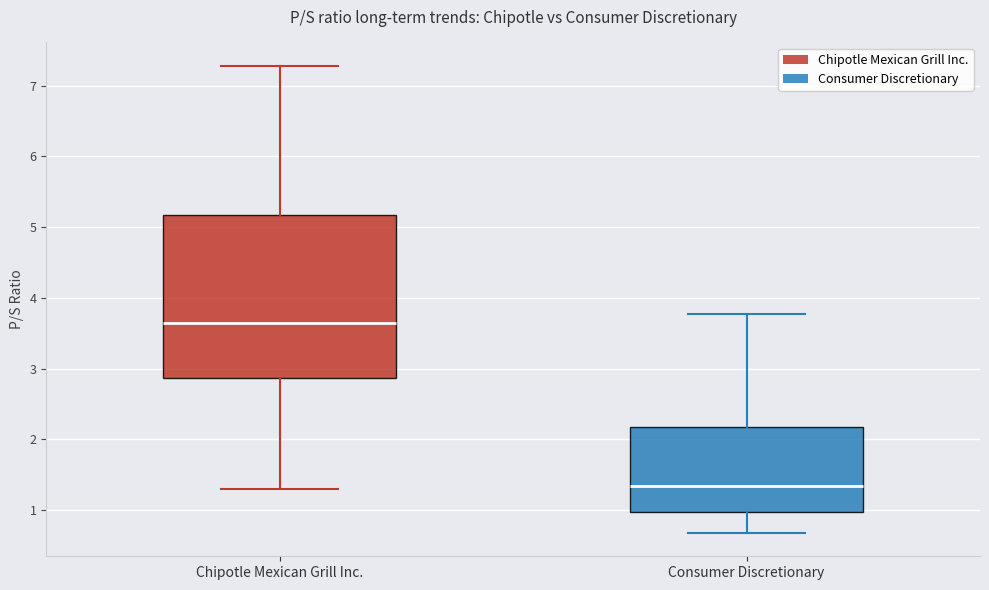

Where is the upper edge of the box for Chipotle Mexican Grill Inc. on the y-axis? The values are not printed on the chart, so give them approximately, as read against the axis.

5.2